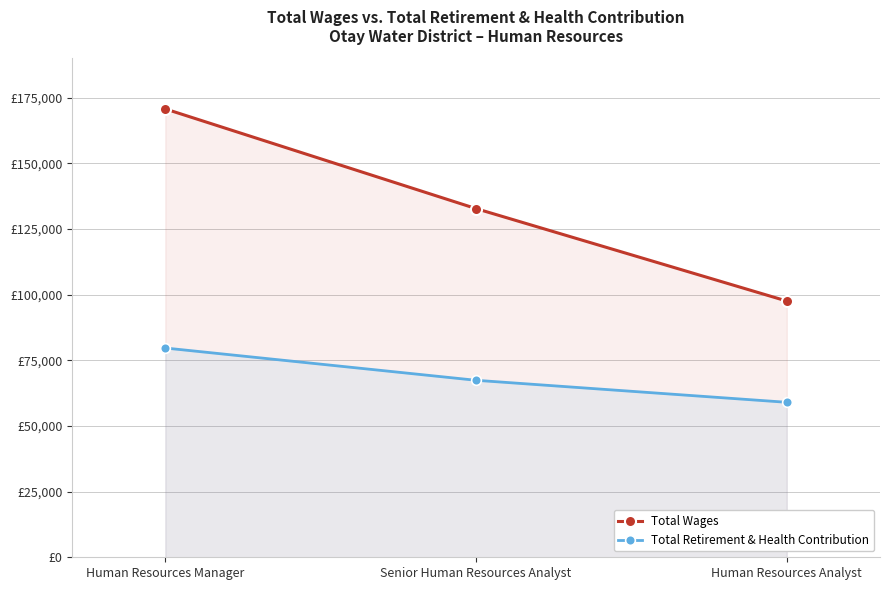

Reading left to right, extract all data points from this chart.

Total Wages: 170708	132756	97562
Total Retirement & Health Contribution: 79675	67389	59009